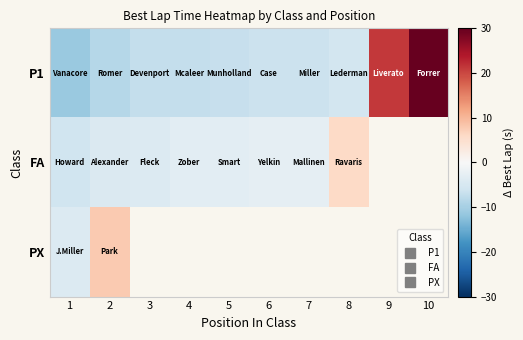

The FA series shows -1.2 at 5. True or false?

False